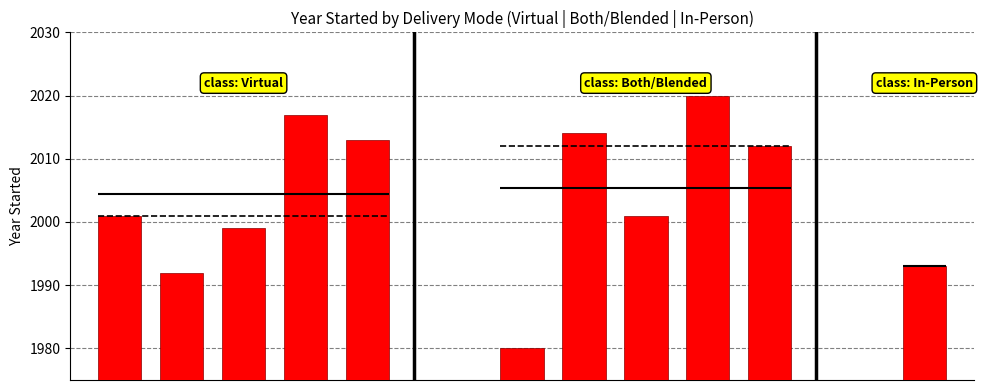

What is the ratio of the value at 2 to the value at 4?

1.0